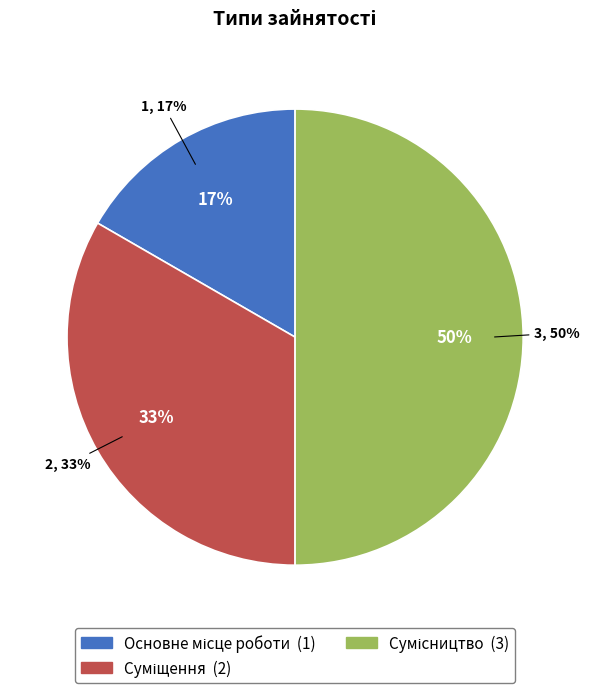

What is the change in value from Суміщення to Сумісництво?

+1